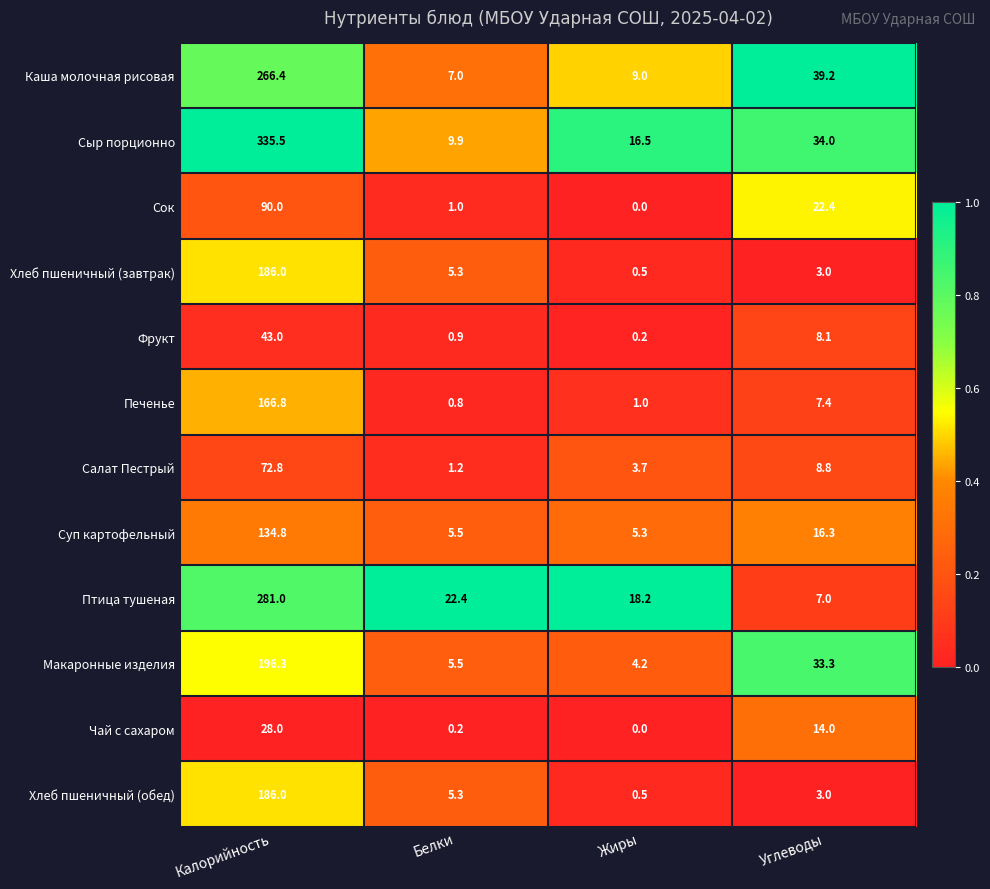

Which series has the widest spread of values?

Сыр порционно